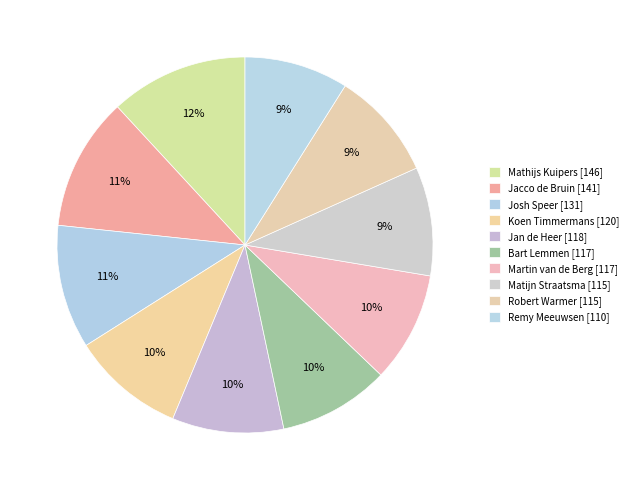

What percentage is NOT represented by Josh Speer?

89.4%